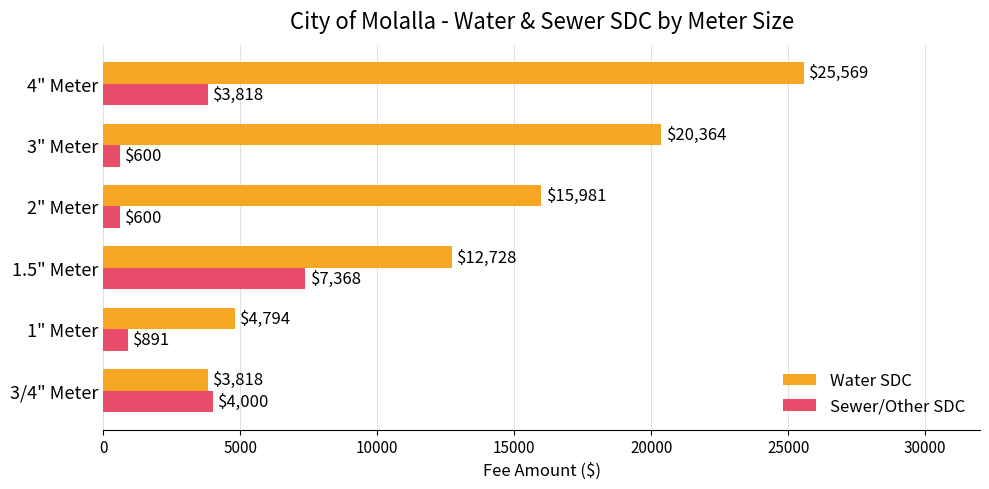

Rank the series at 3" Meter from lowest to highest value.

Sewer/Other SDC, Water SDC